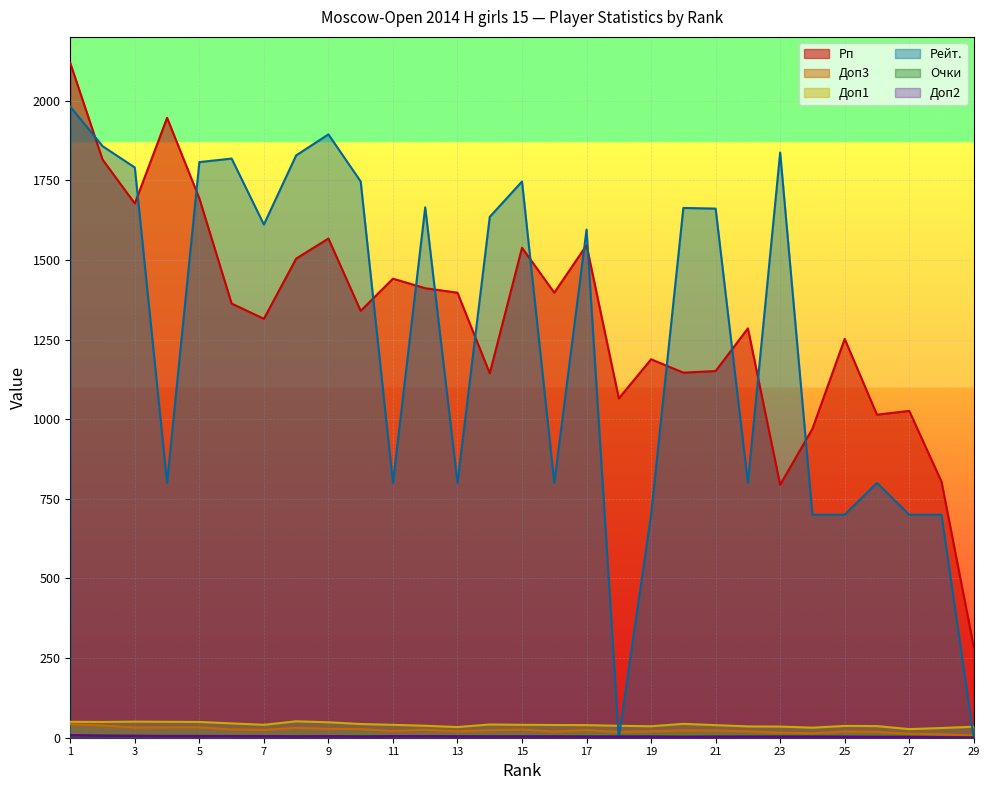

How many categories are shown in the chart?

29